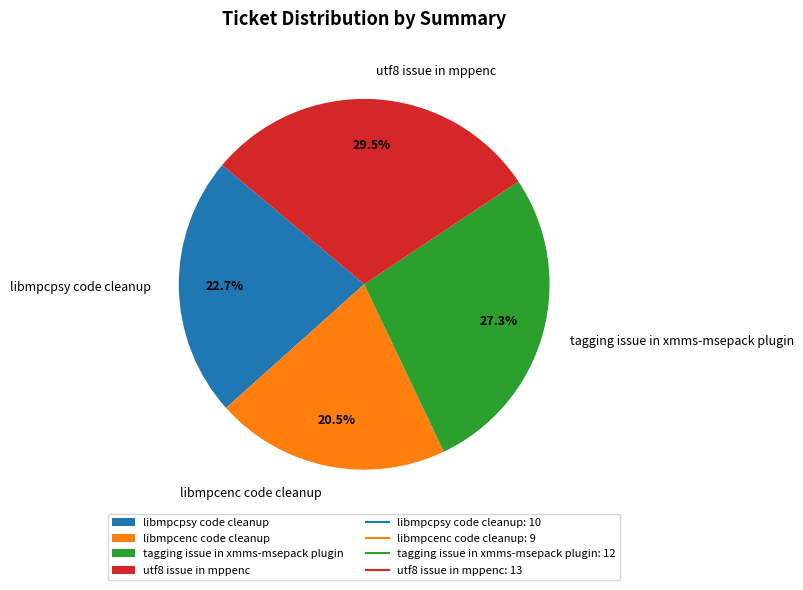

Which slice is the smallest?

libmpcenc code cleanup